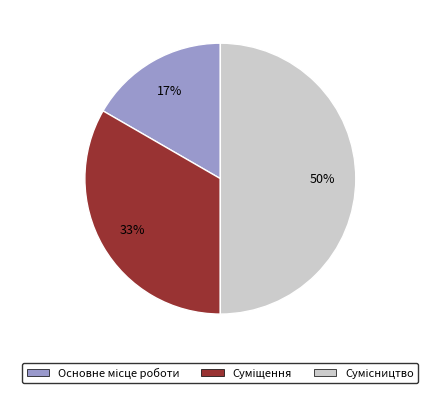

To the nearest percent, what is the average slice percentage?

33%